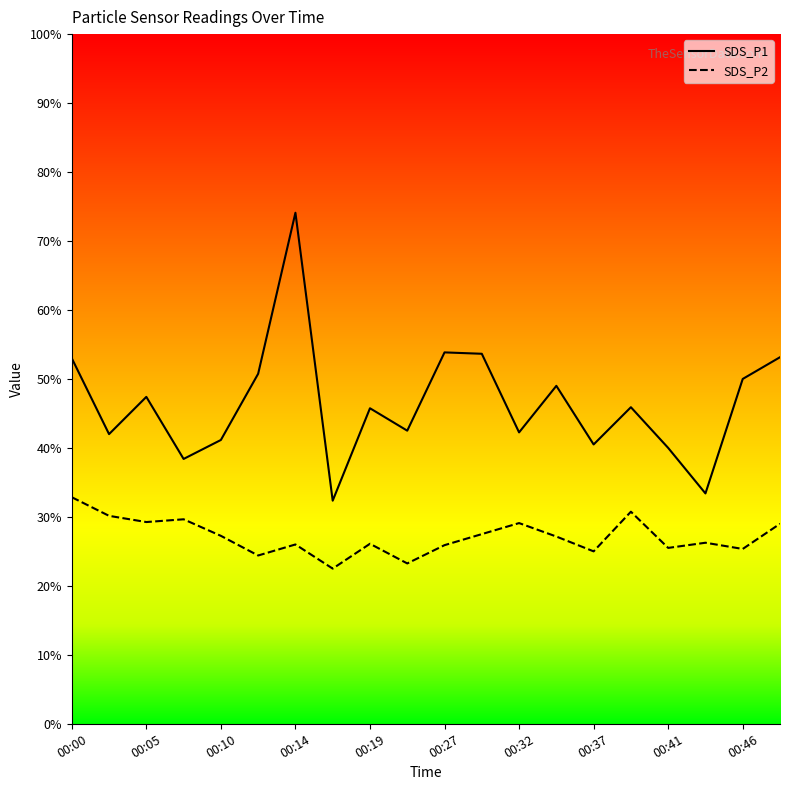

Reading right to left, what are all the values shown in this chart?

SDS_P1: 00:49=10.6	00:46=10.0	00:44=6.7	00:41=8.0	00:39=9.2	00:37=8.1	00:34=9.8	00:32=8.4	00:29=10.7	00:27=10.8	00:24=8.5	00:19=9.2	00:17=6.5	00:14=14.8	00:12=10.2	00:10=8.2	00:07=7.7	00:05=9.5	00:02=8.4	00:00=10.6
SDS_P2: 00:49=5.8	00:46=5.1	00:44=5.2	00:41=5.1	00:39=6.2	00:37=5.0	00:34=5.4	00:32=5.8	00:29=5.5	00:27=5.2	00:24=4.7	00:19=5.2	00:17=4.5	00:14=5.2	00:12=4.9	00:10=5.5	00:07=5.9	00:05=5.8	00:02=6.0	00:00=6.6